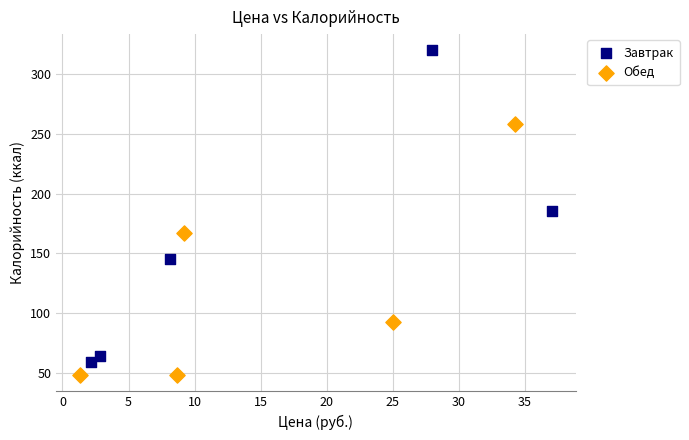

Which series reaches the maximum Y coordinate?

Завтрак